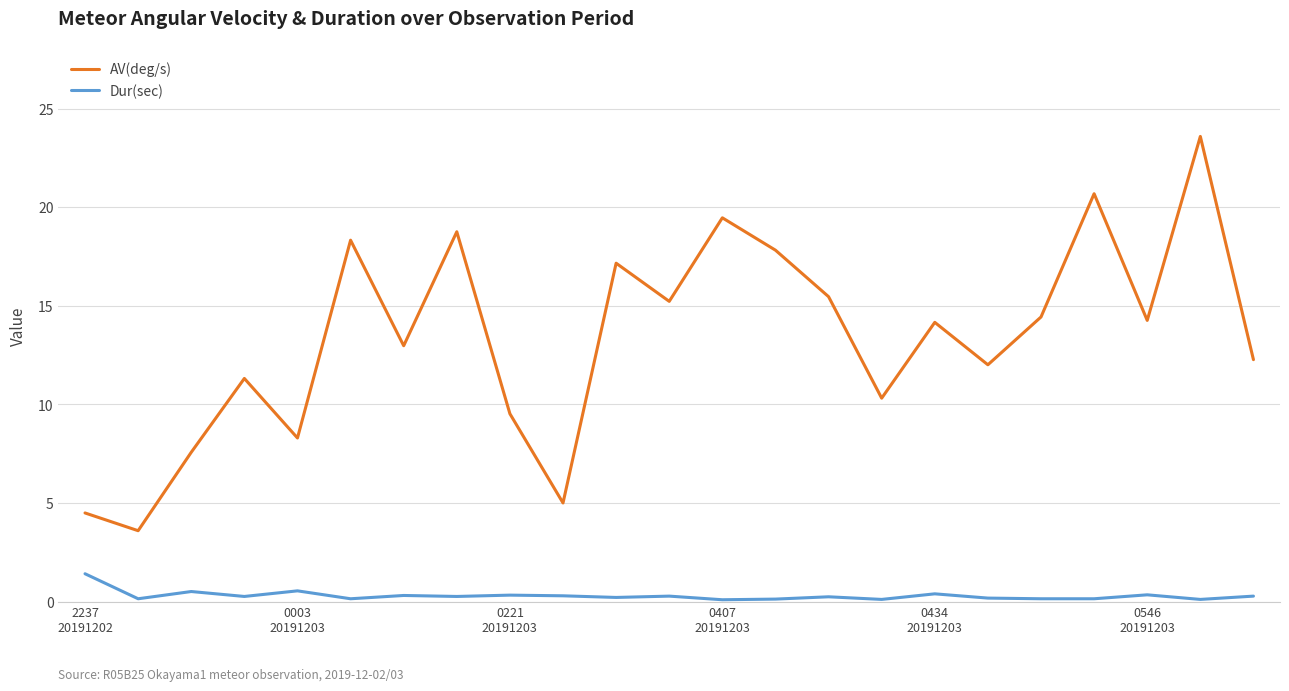

Which series has the largest total across all categories?

AV(deg/s)